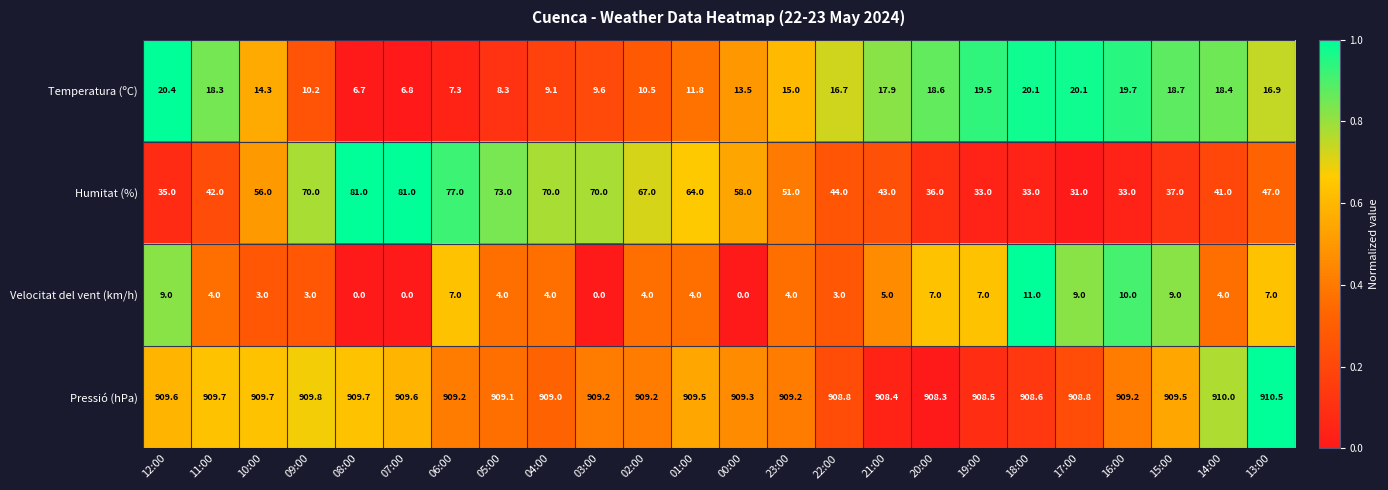

At which category does the chart reach its peak across all series?

13:00